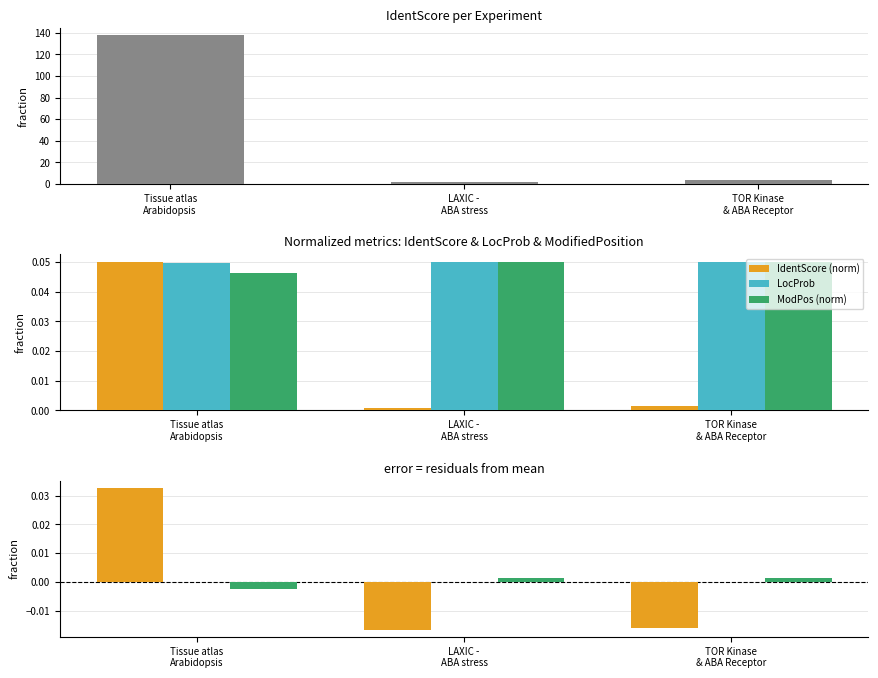

Reading right to left, what are all the values shown in this chart?

IdentScore: TOR Kinase
& ABA Receptor=3.6	LAXIC -
ABA stress=2.0	Tissue atlas
Arabidopsis=137.6
IdentScore (norm): TOR Kinase
& ABA Receptor=-0.0	LAXIC -
ABA stress=-0.0	Tissue atlas
Arabidopsis=0.0
LocProb: TOR Kinase
& ABA Receptor=0.0	LAXIC -
ABA stress=0.0	Tissue atlas
Arabidopsis=-0.0
ModPos (norm): TOR Kinase
& ABA Receptor=0.0	LAXIC -
ABA stress=0.0	Tissue atlas
Arabidopsis=-0.0